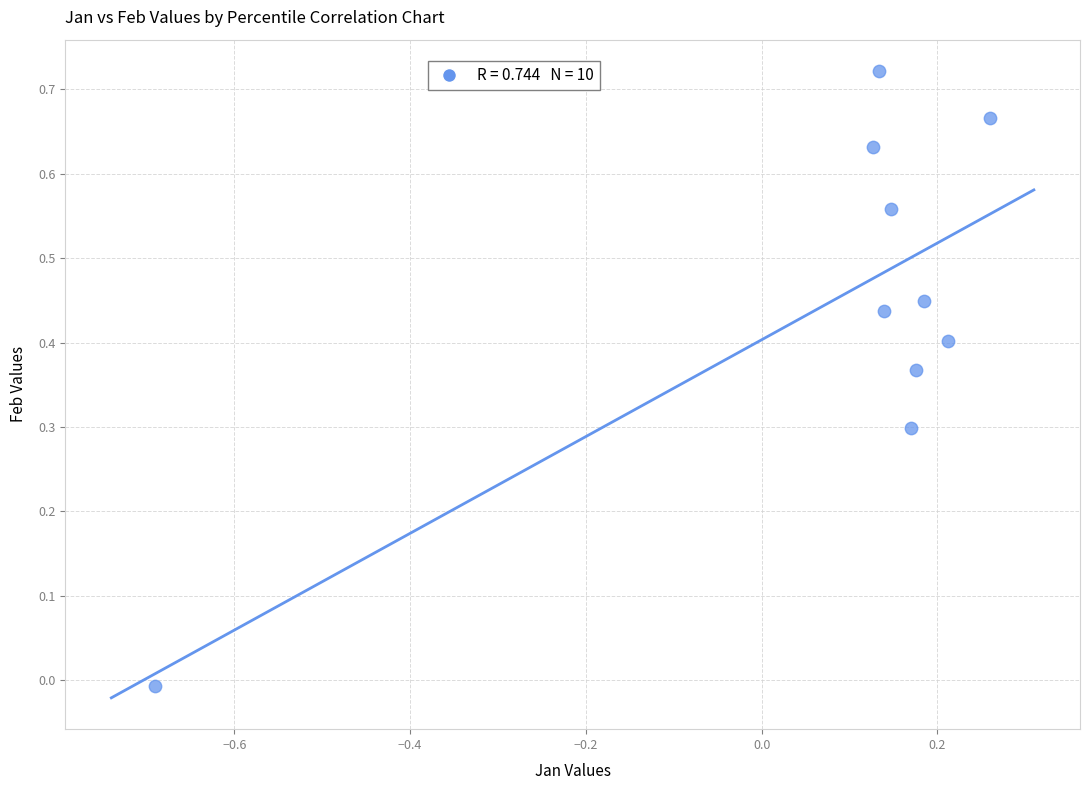

What is the range of X values (max minus min)?

0.9